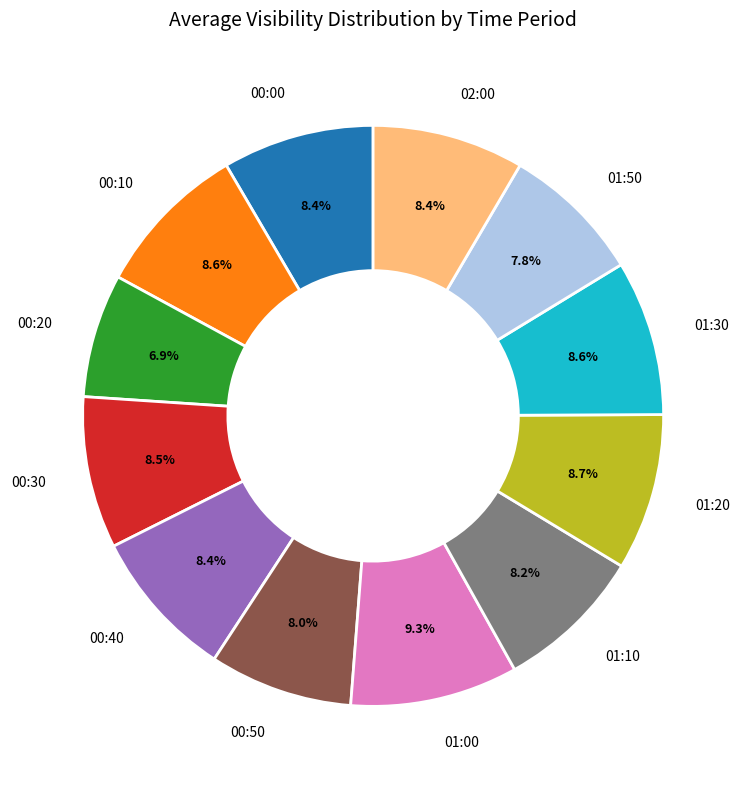

Which has a higher value, 01:20 or 00:50?

01:20